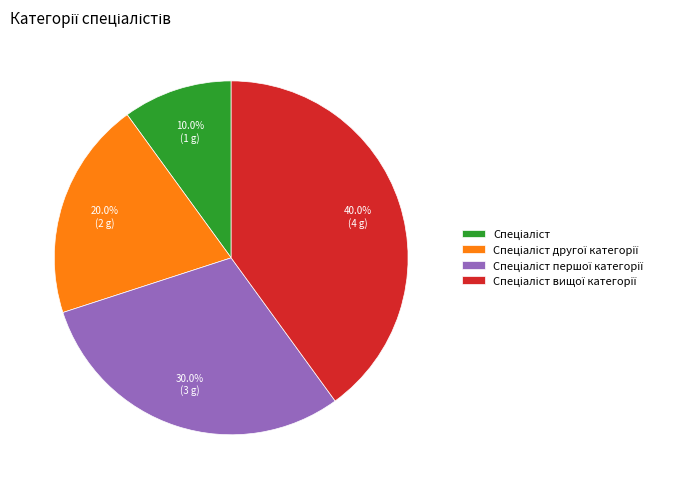

Is there a majority slice in this chart?

No